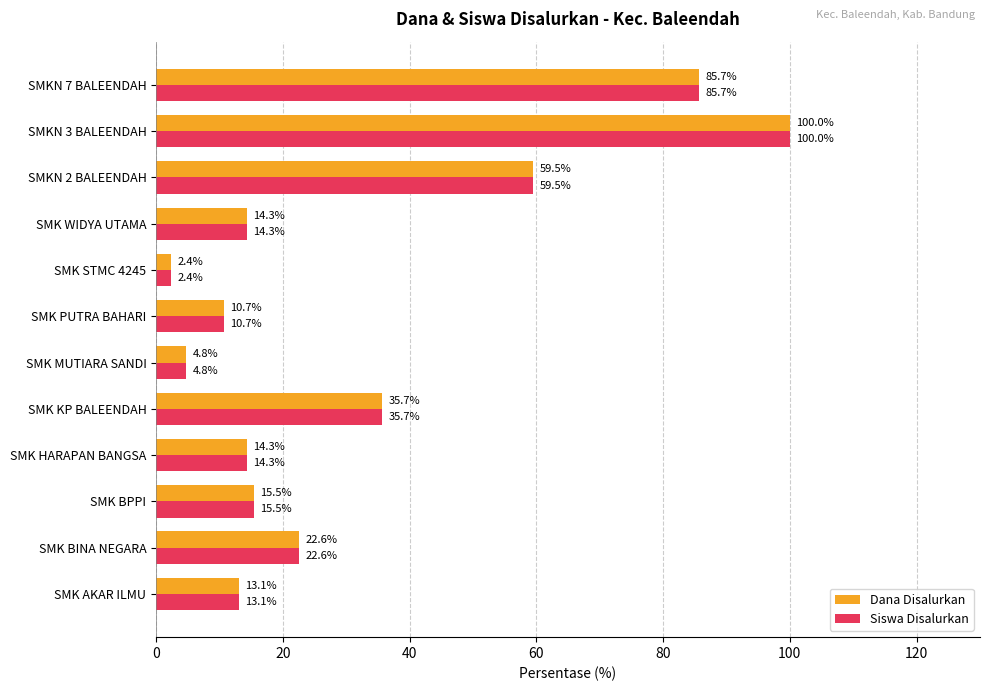

What is the difference between the maximum and minimum values in the Dana Disalurkan series?

97.6